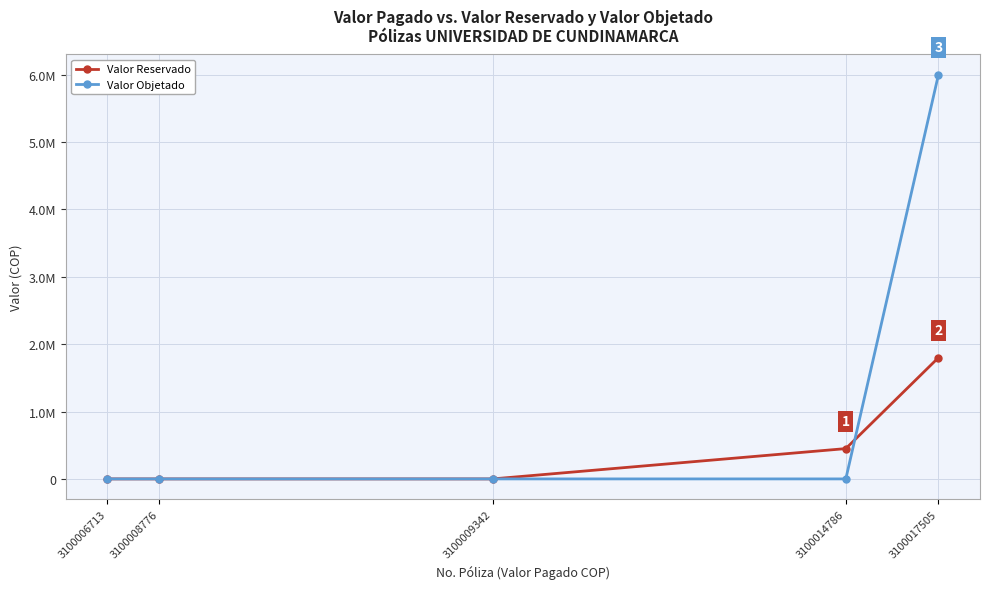

Is this an area chart (filled region under the line)?

No